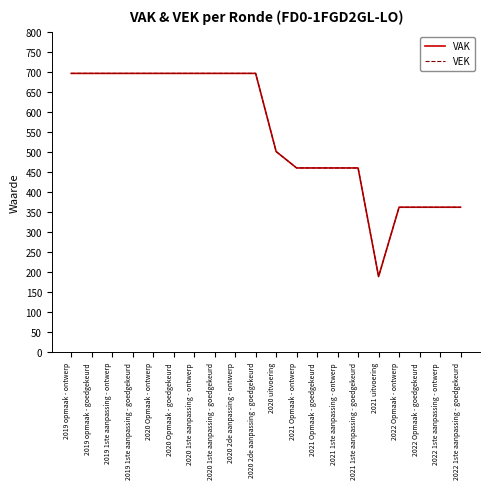

Does the chart have visible grid lines?

No